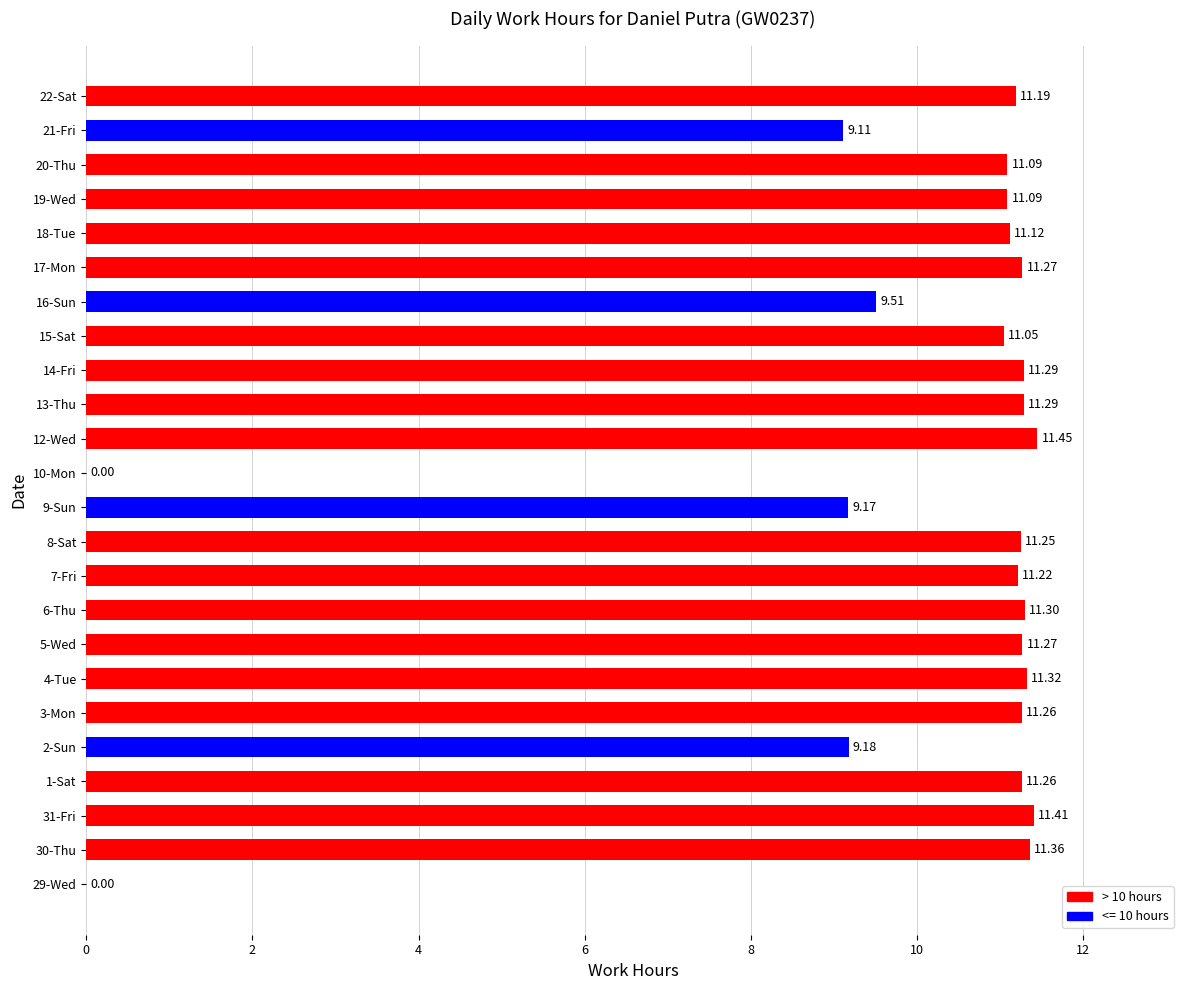

What is the sum of all values?

239.5